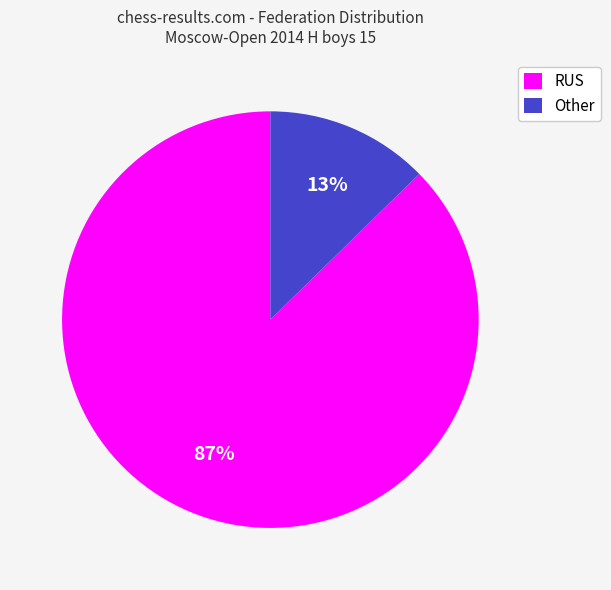

Rank the categories by value from lowest to highest.

Other, RUS